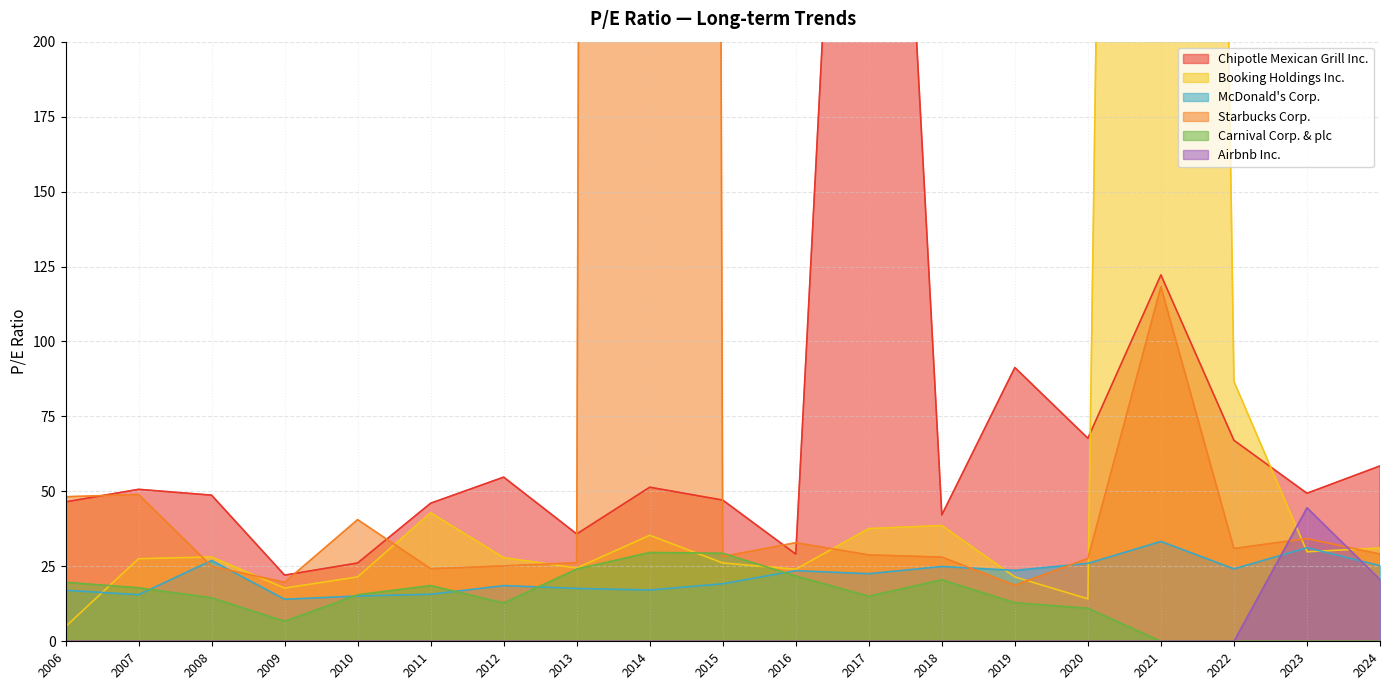

What is the average value of the Airbnb Inc. series?

3.4